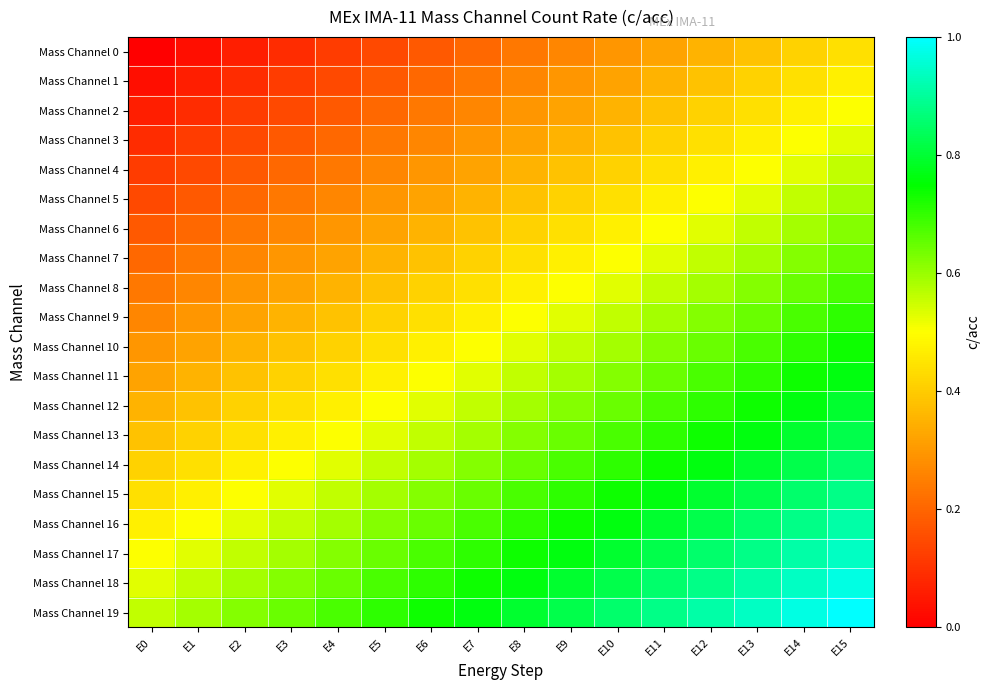

At which category does the chart reach its peak across all series?

E15